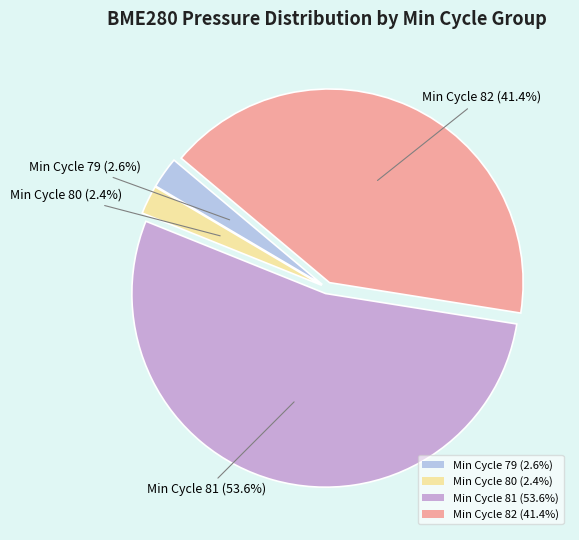

What is the majority slice?

Min Cycle 81 (53.6%)